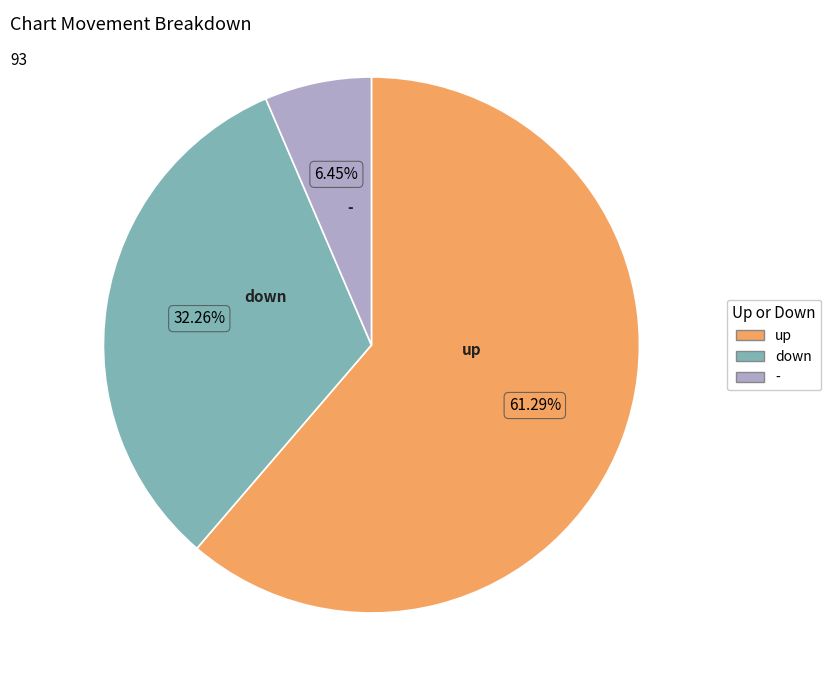

Count the number of slices in the pie.

3